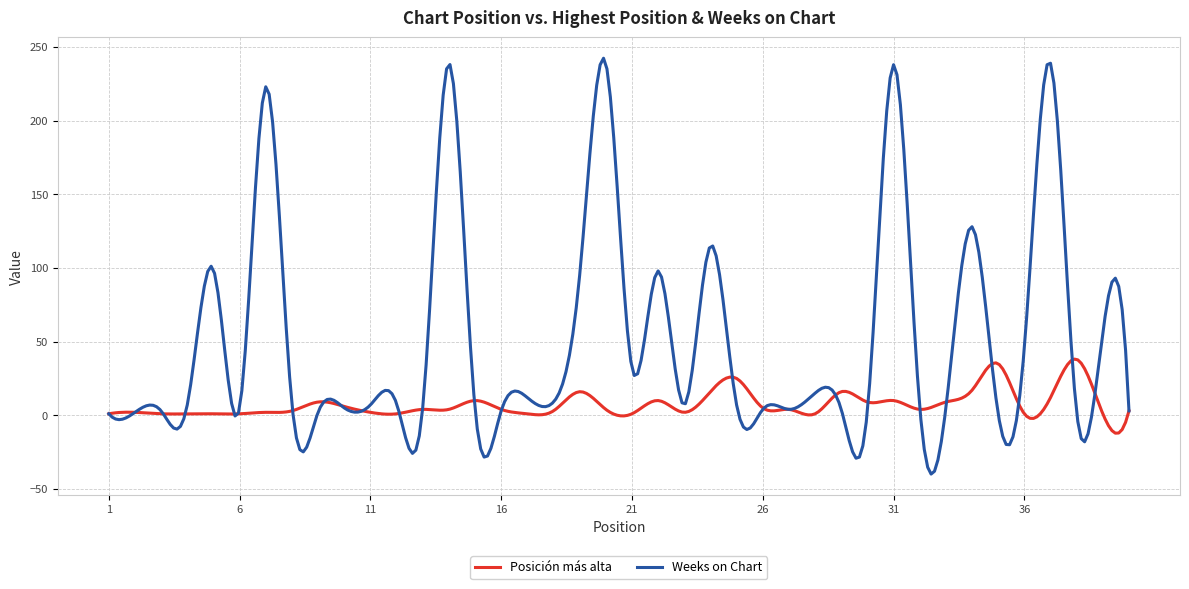

Rank the series by their average value, from lowest to highest.

Posición más alta, Weeks on Chart